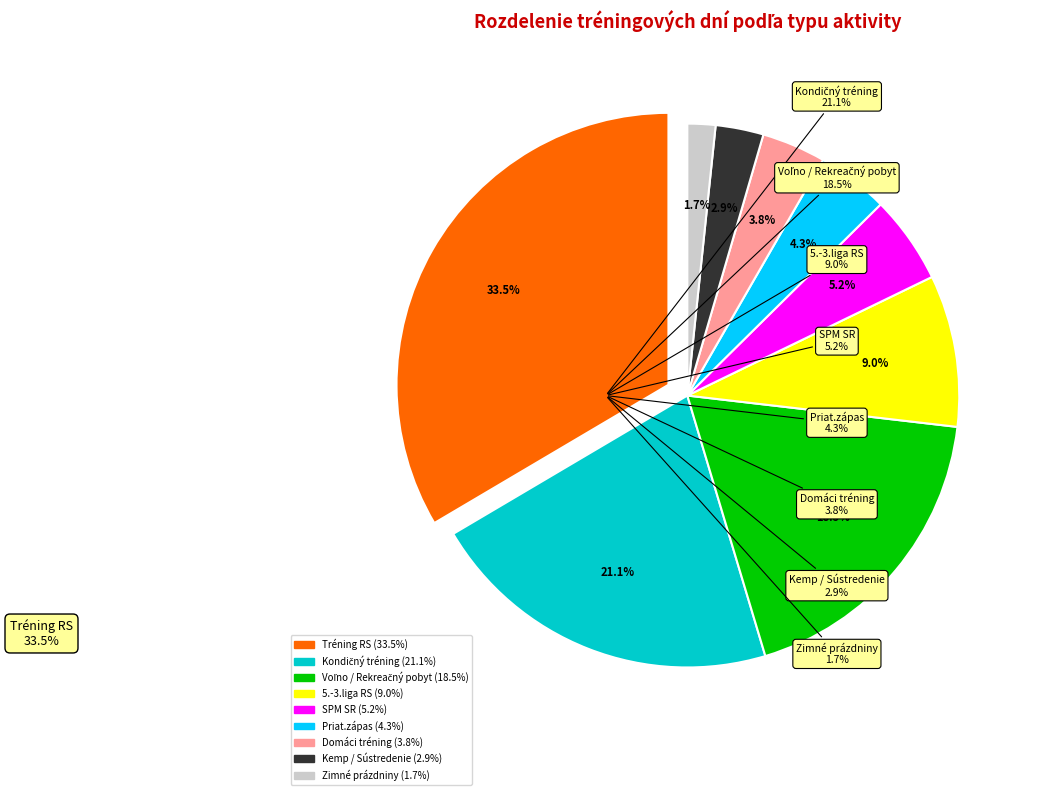

Is the sum of SPM SR and Priat.zápas greater than half?

No